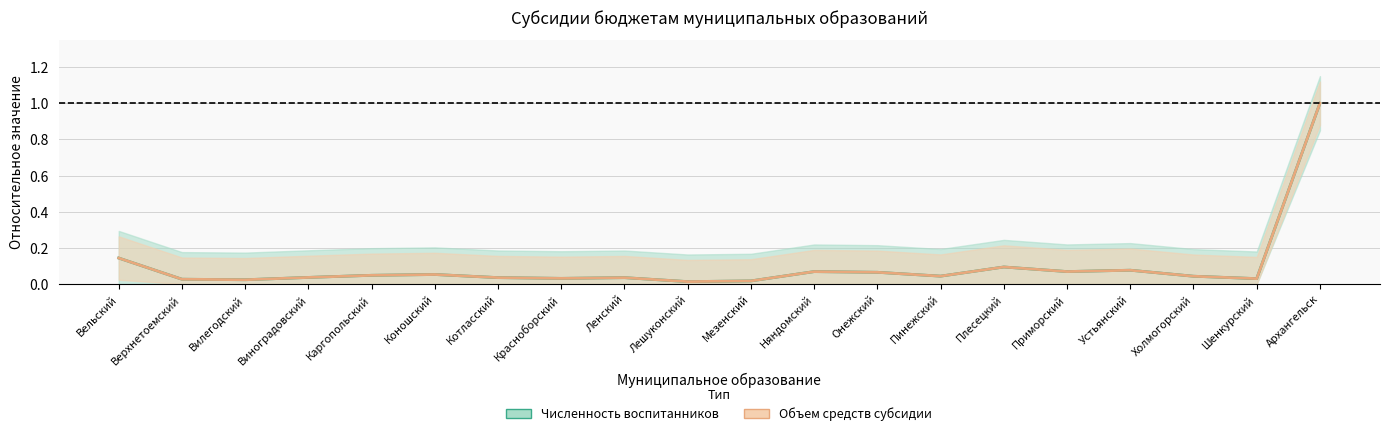

Which series changed the most between Няндомский and Устьянский?

Объем средств (норм.)